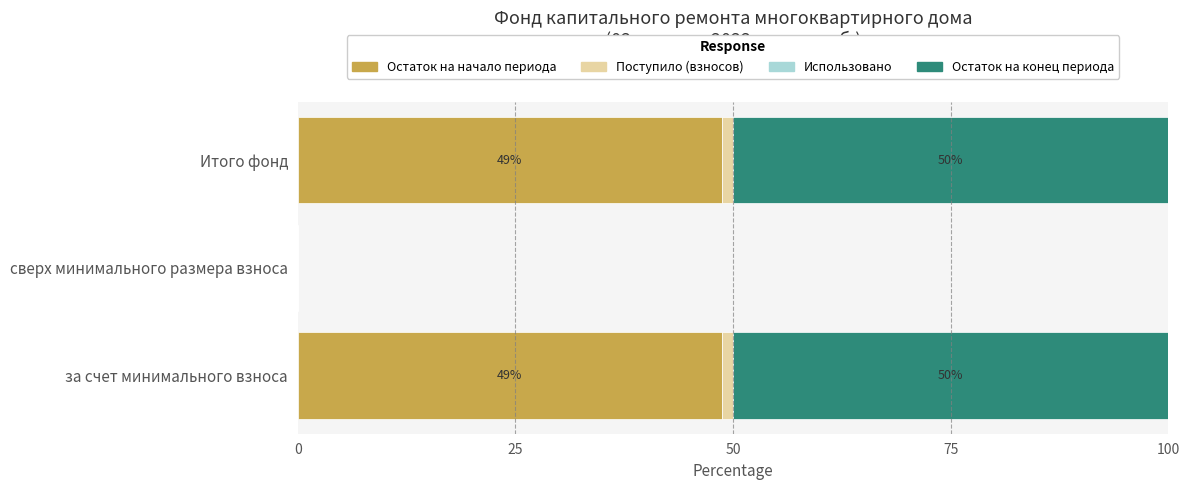

What is the highest value of the Остаток на начало периода series?

48.7